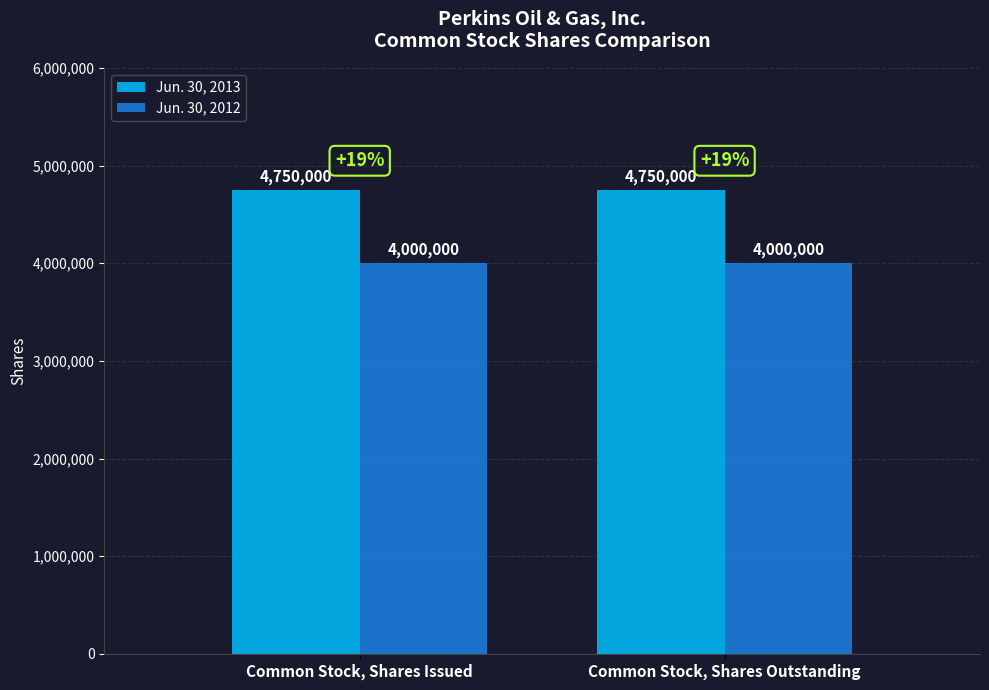

What is the total value across all series at Common Stock, Shares Outstanding?

8750000